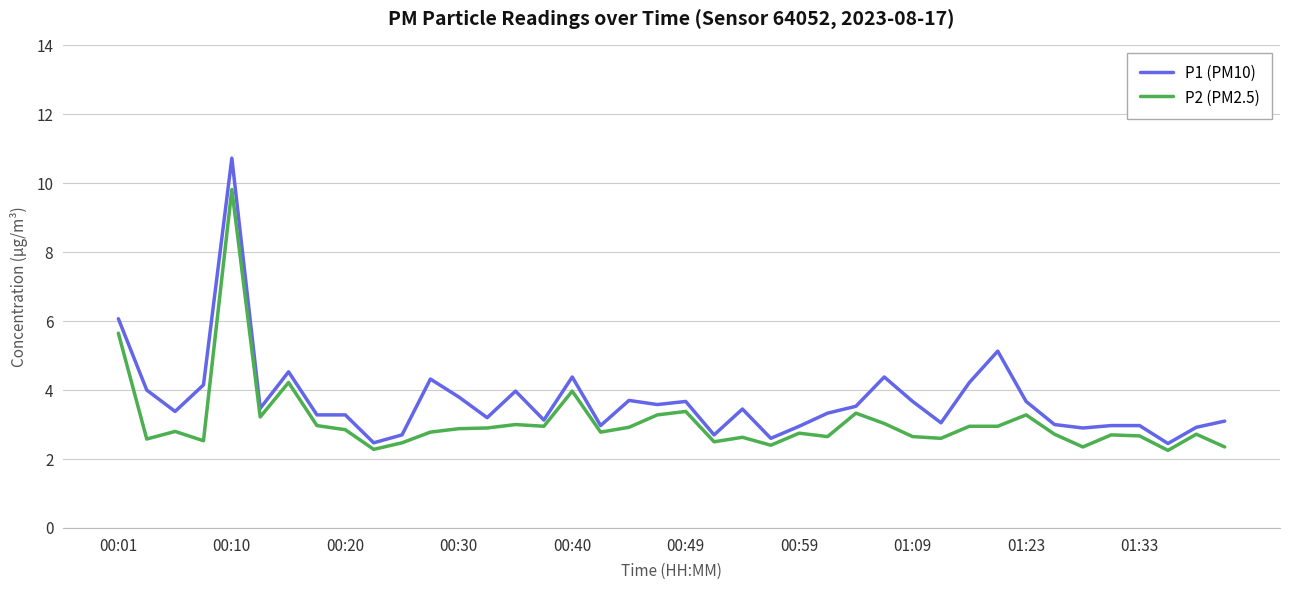

What is the minimum value for P1 (PM10)?

2.5